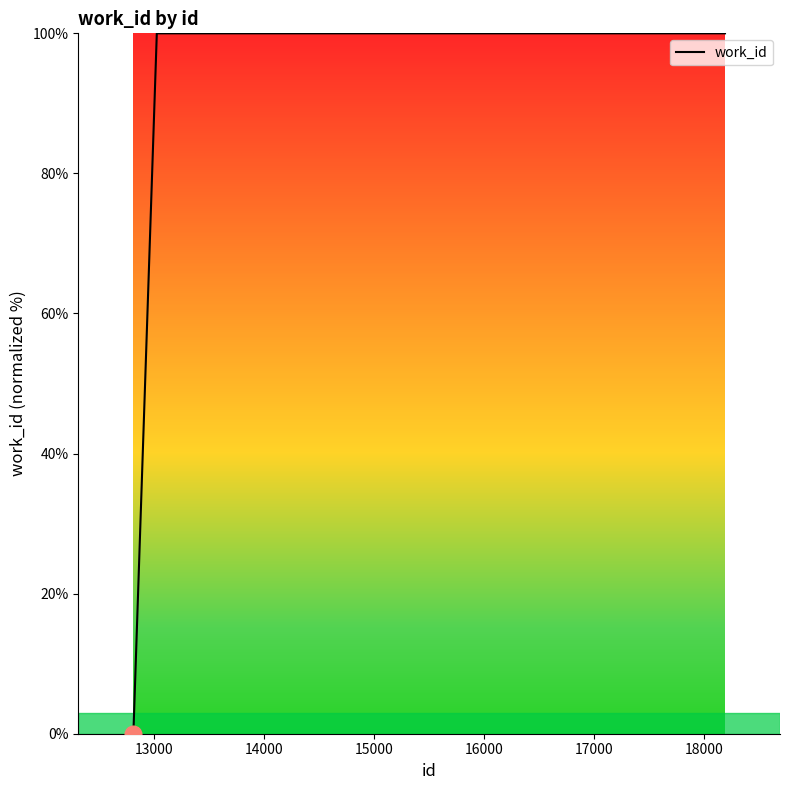

What is the maximum value shown in the chart?

100